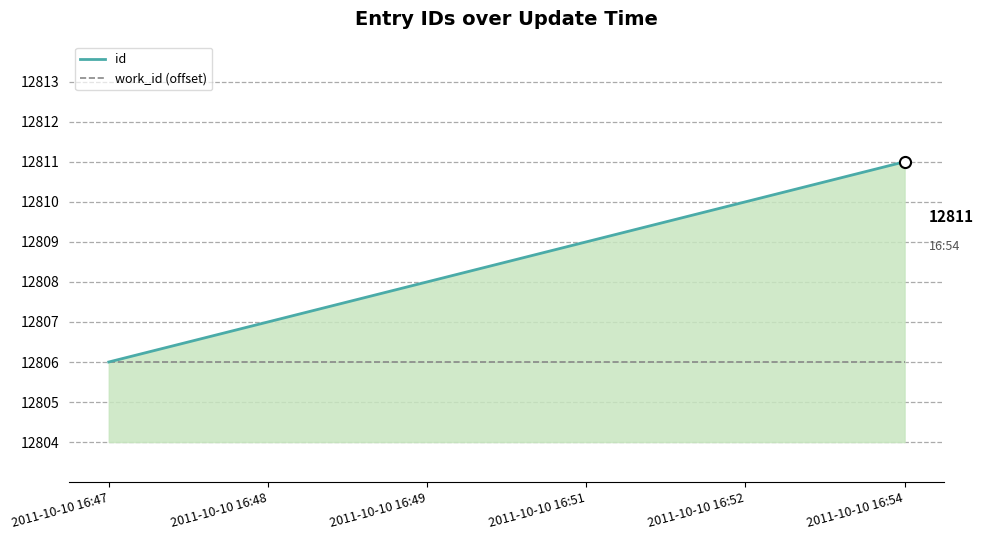

Reading left to right, extract all data points from this chart.

id: 12806	12807	12808	12809	12810	12811
work_id (offset): 12806	12806	12806	12806	12806	12806